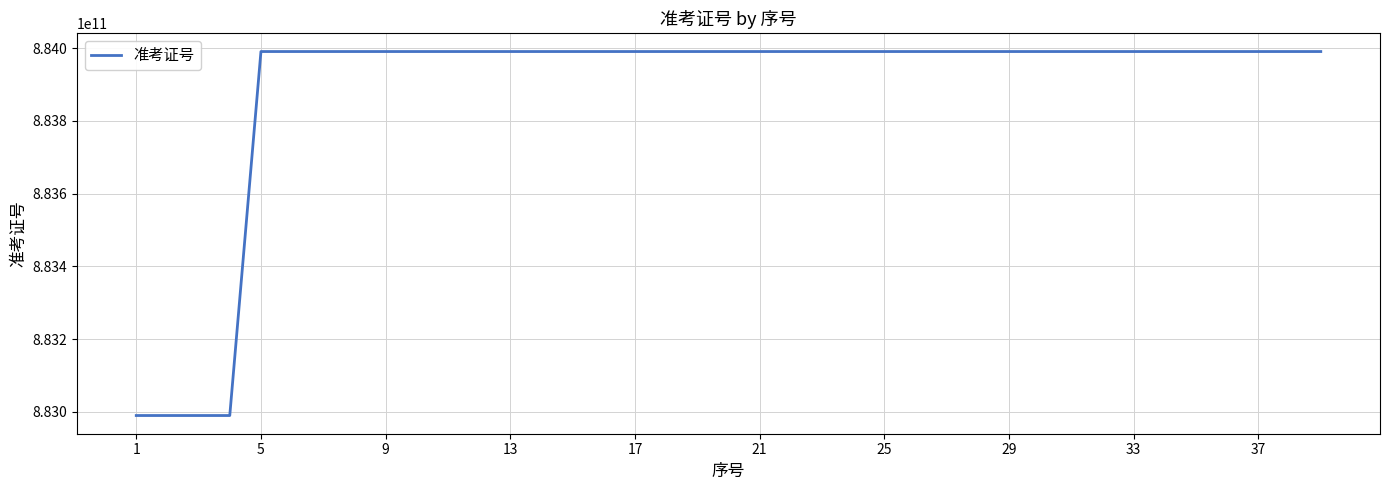

Is it true that the value at 33 is 1168482790821?

False